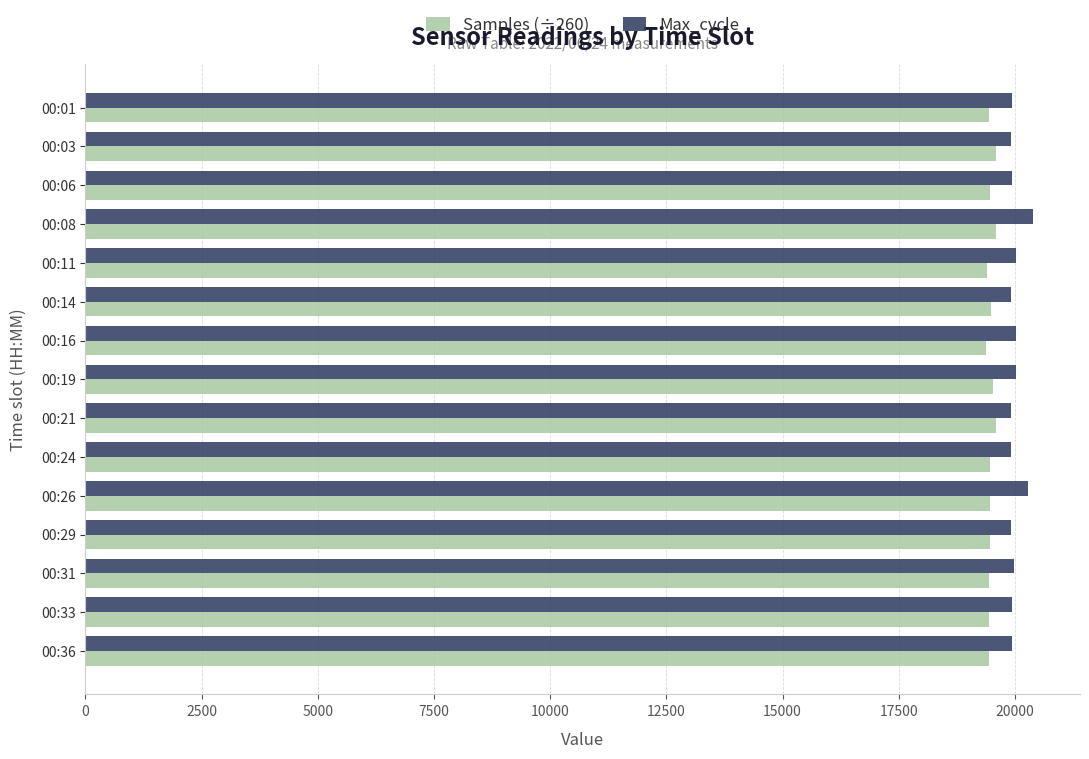

Count the number of categories in the chart.

15